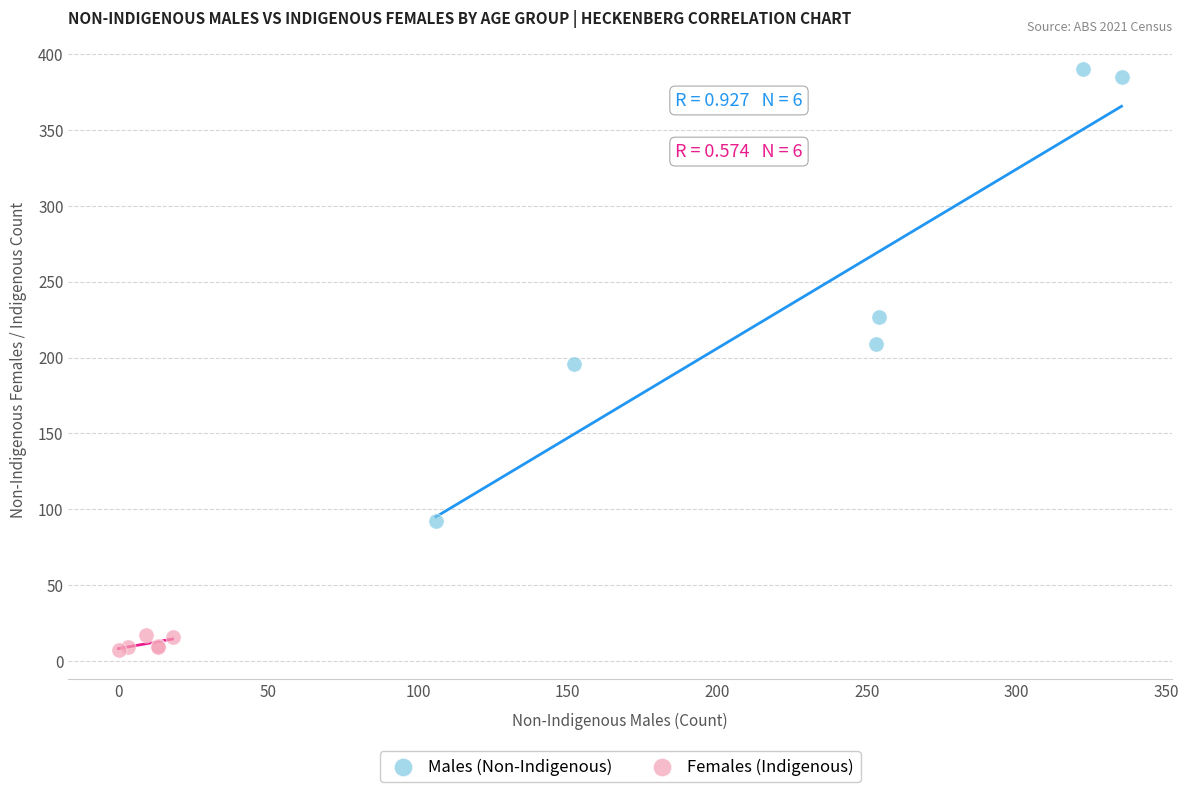

Which series has the widest spread of Y values?

Males (Non-Indigenous)